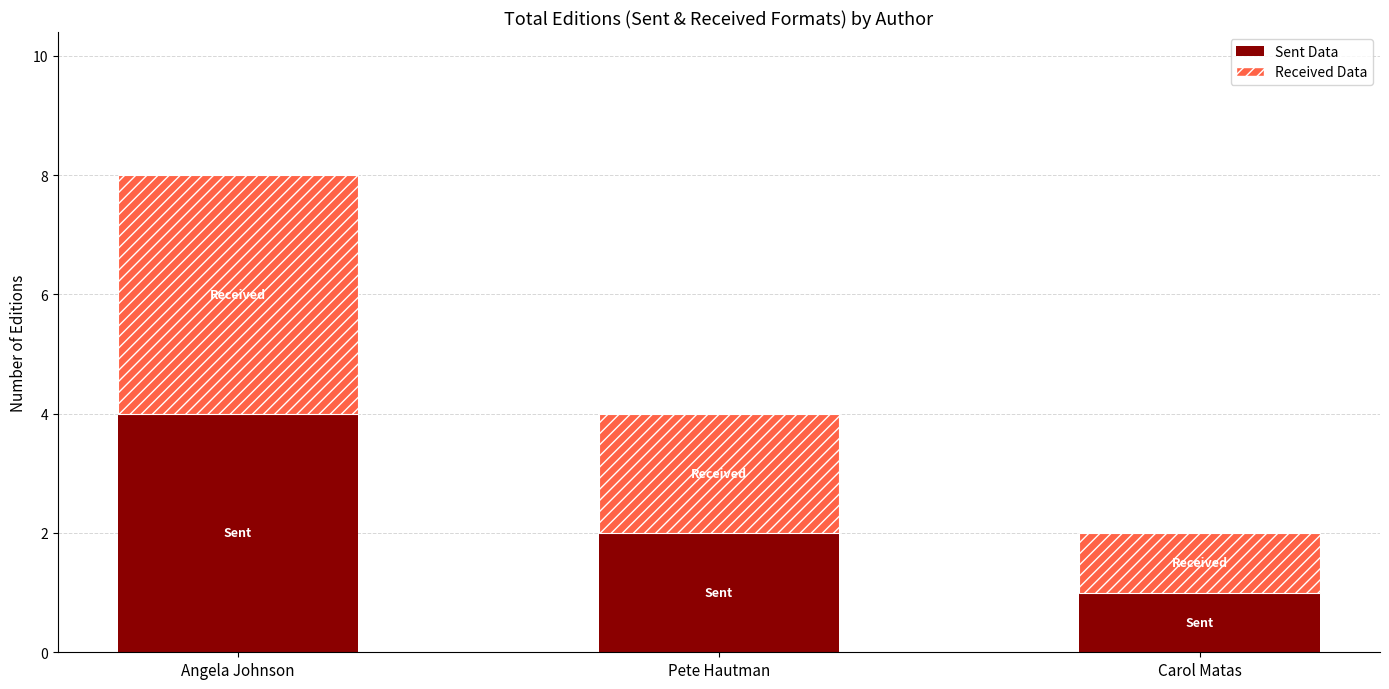

What is the difference between the Sent Data values at Angela Johnson and Pete Hautman?

2